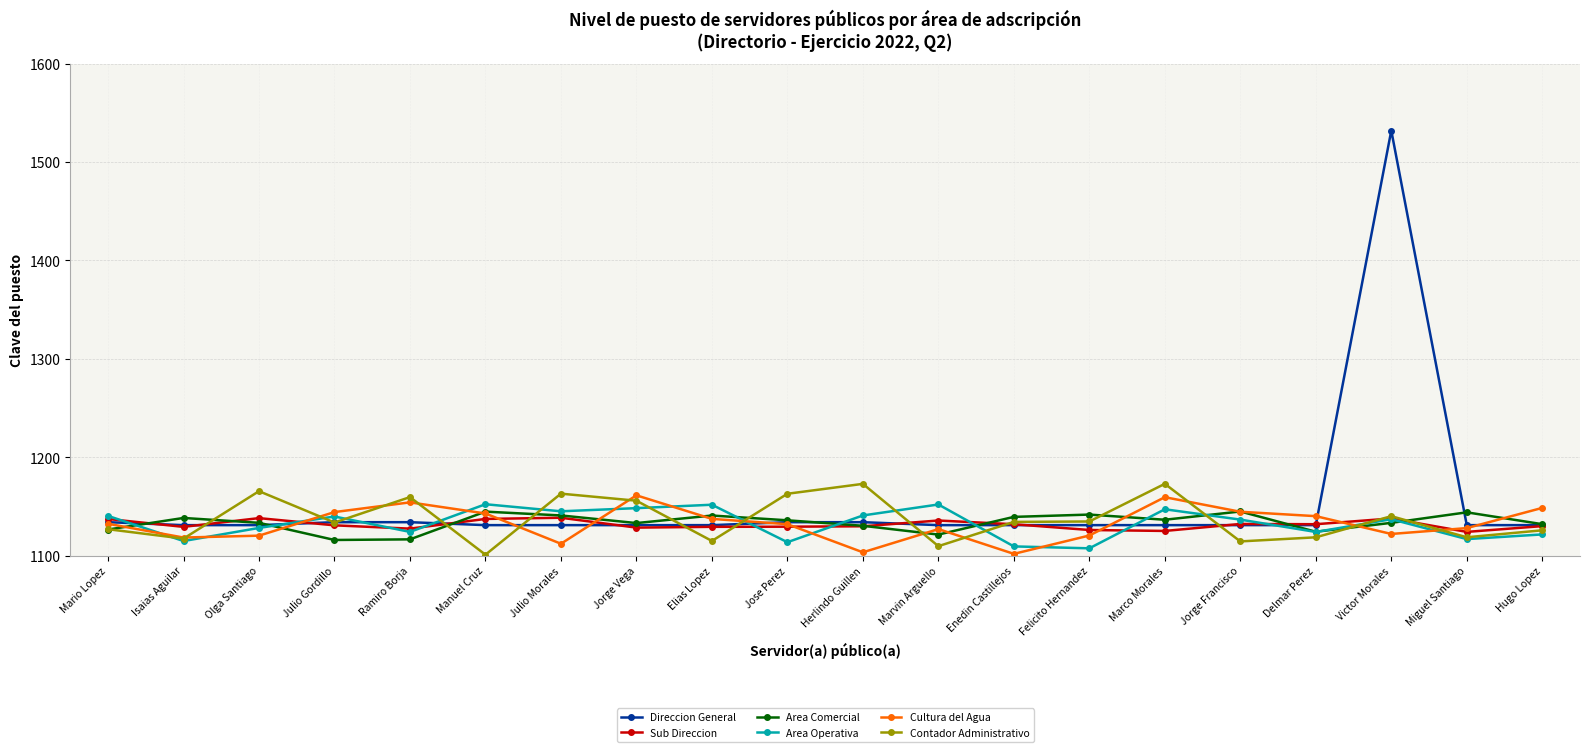

What value does the Area Comercial series have at Elias Lopez?

1140.8